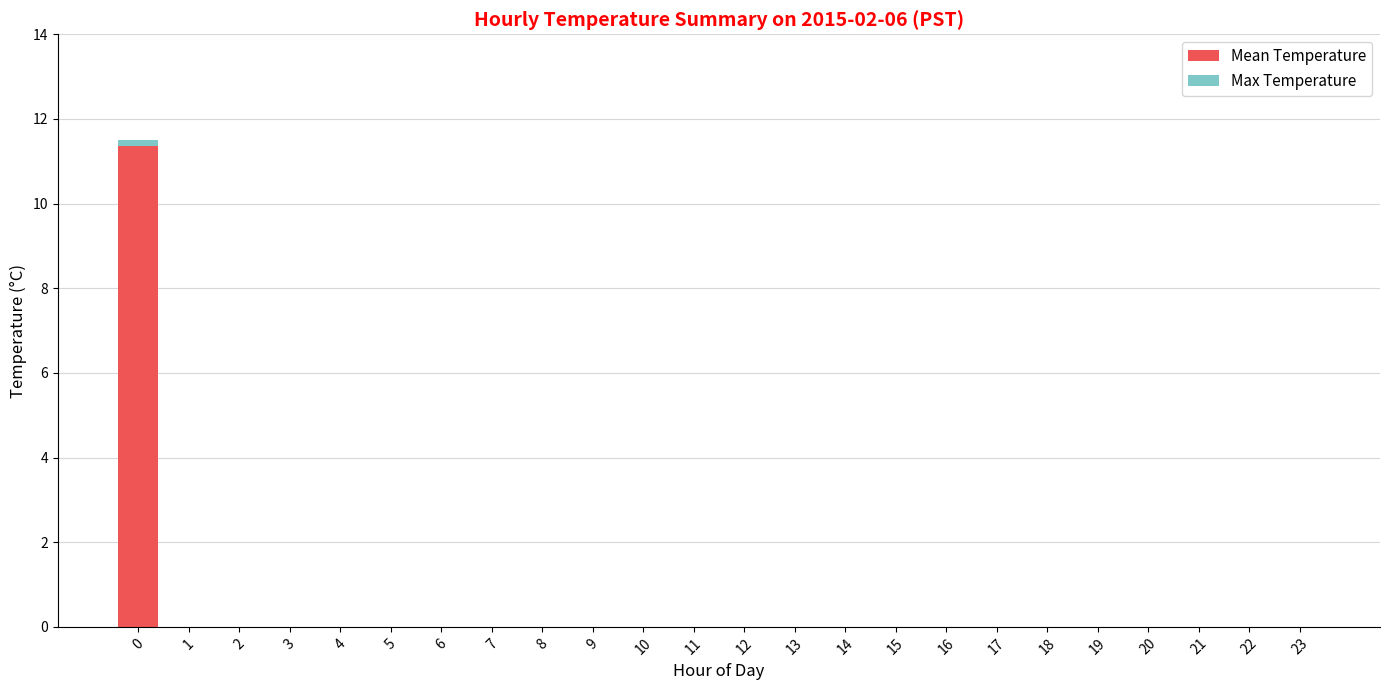

Count the number of data series in this chart.

2